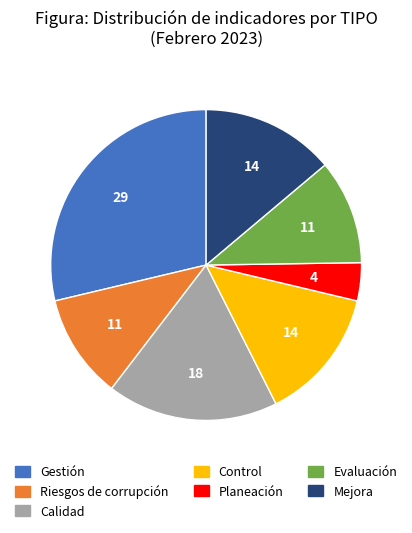

Is there a majority slice in this chart?

No